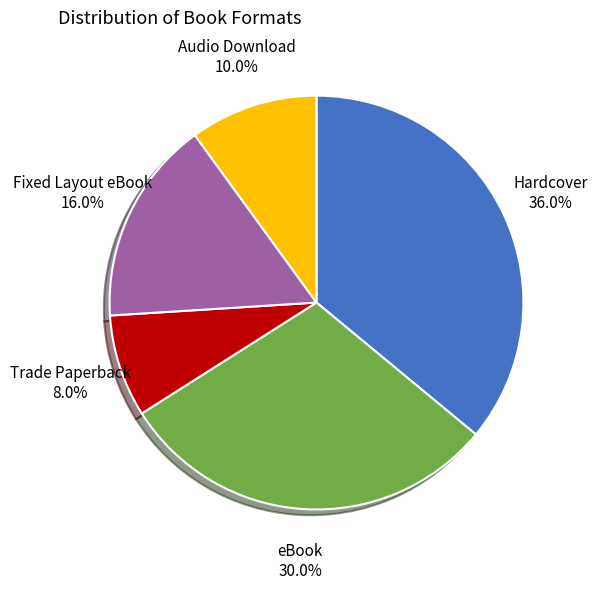

Is there any slice that represents more than half of the pie?

No